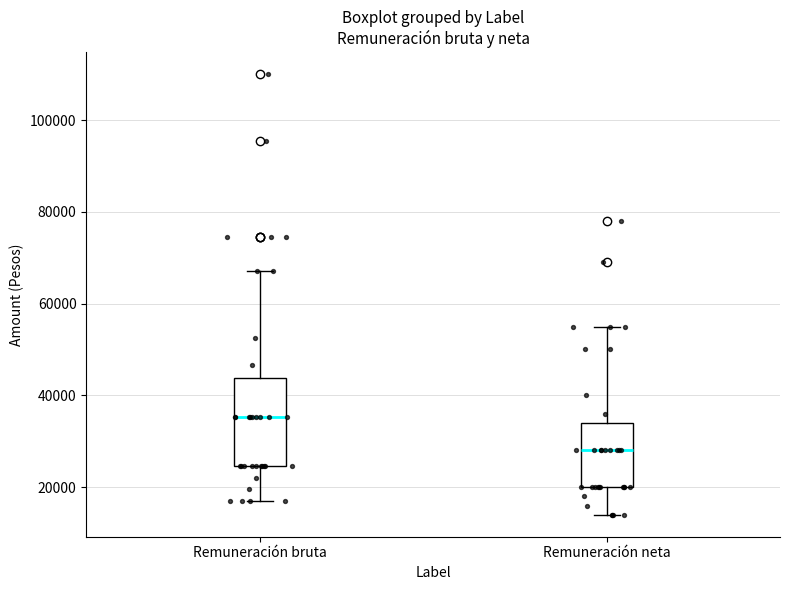

Comparing the boxes themselves (not the whiskers), which one is the tallest?

Remuneración bruta